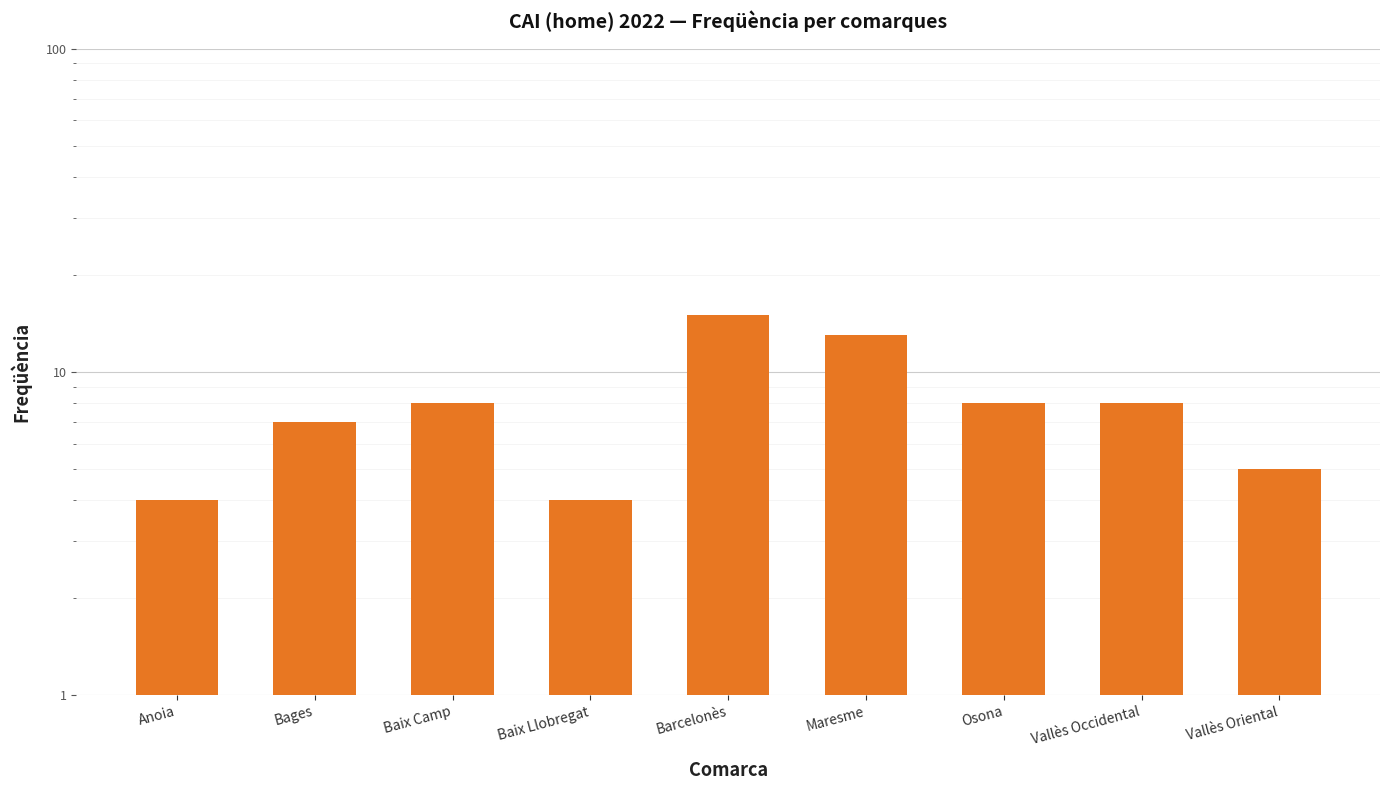

What is the value of the 6th bar from the left?

13